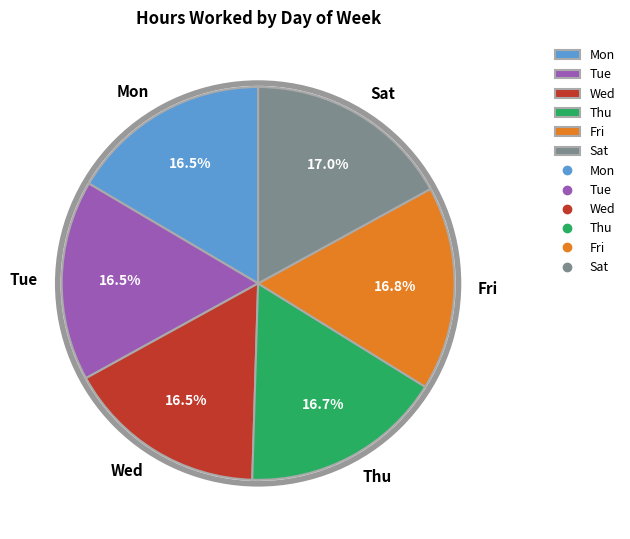

To the nearest percent, what is the average slice percentage?

17%